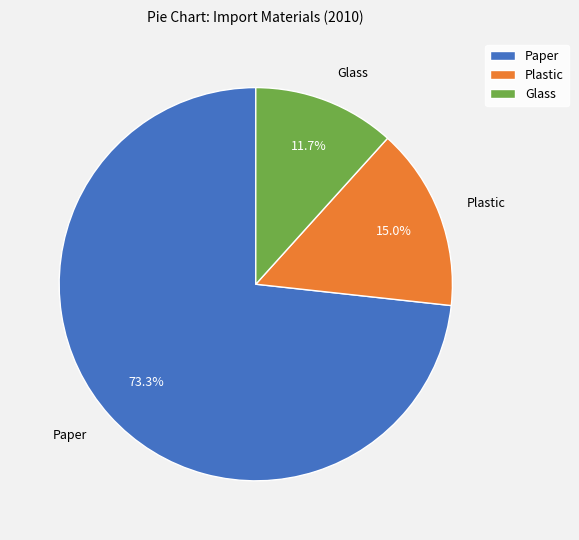

Which slice is the largest?

Paper